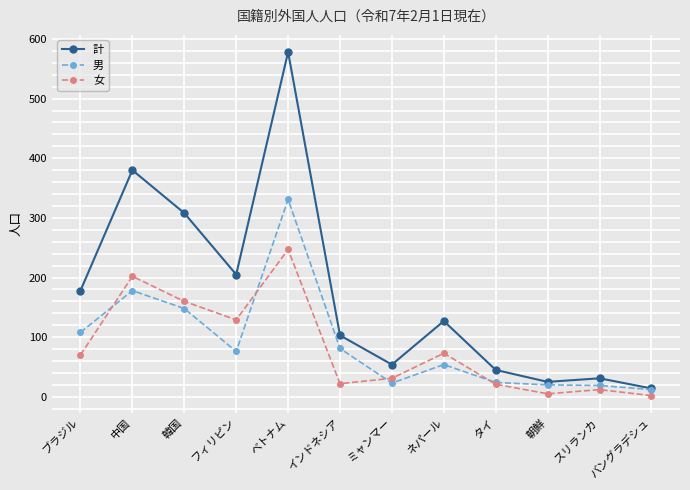

Is the value of 男 at 中国 greater than the value of 女 at 中国?

No